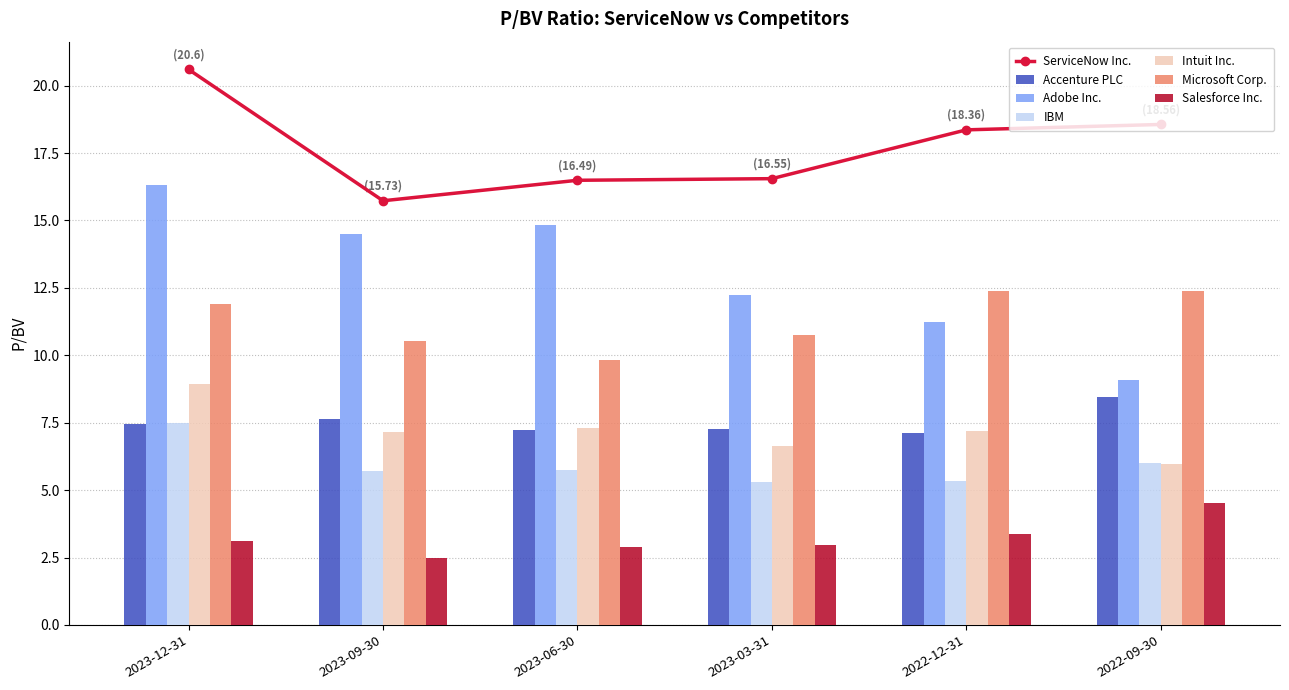

Which category has the highest value in the Intuit Inc. series?

2023-12-31